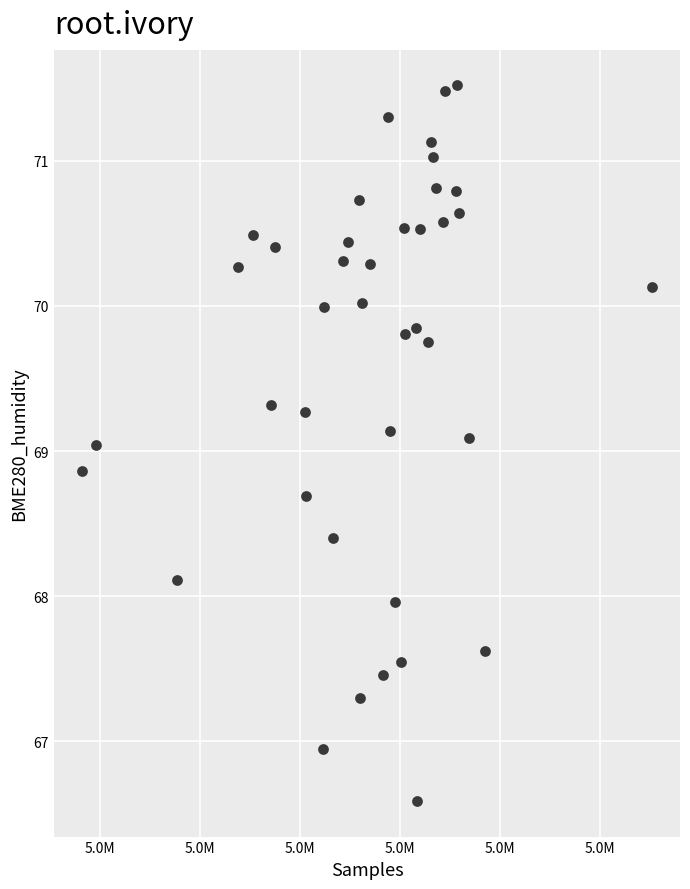

What is the range of Y values (max minus min)?

4.9